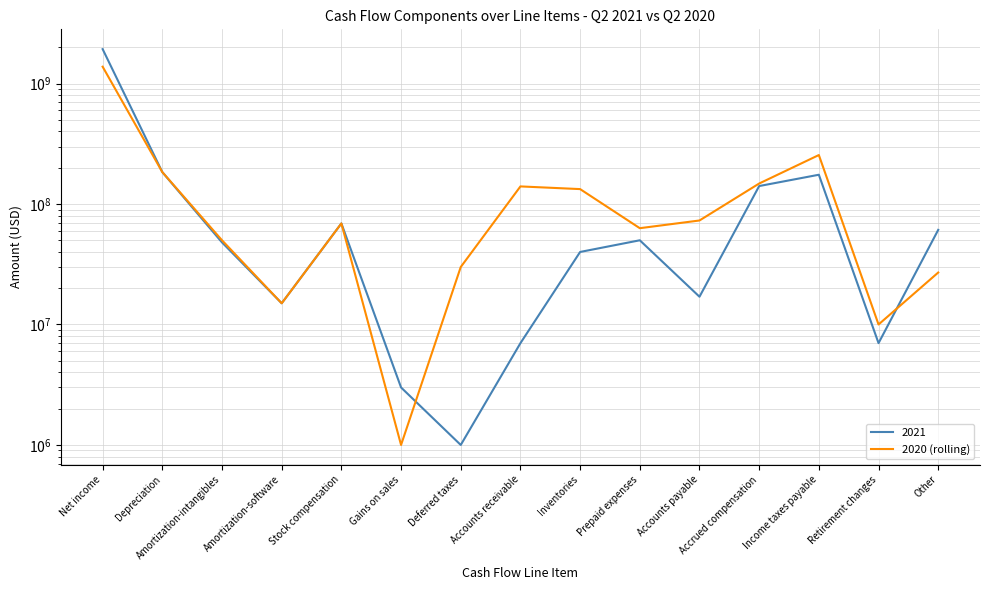

Rank the categories by value from lowest to highest.

Gains on sales, Retirement changes, Amortization-software, Other, Deferred taxes, Amortization-intangibles, Prepaid expenses, Stock compensation, Accounts payable, Inventories, Accounts receivable, Accrued compensation, Depreciation, Income taxes payable, Net income